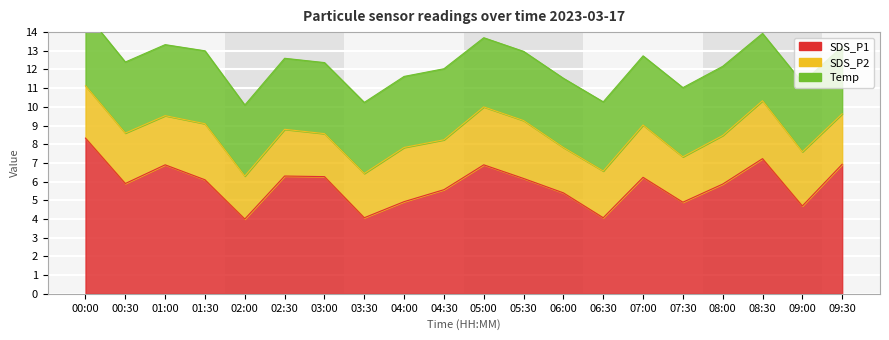

Is it true that SDS_P2 equals 4.7 at 09:00?

False